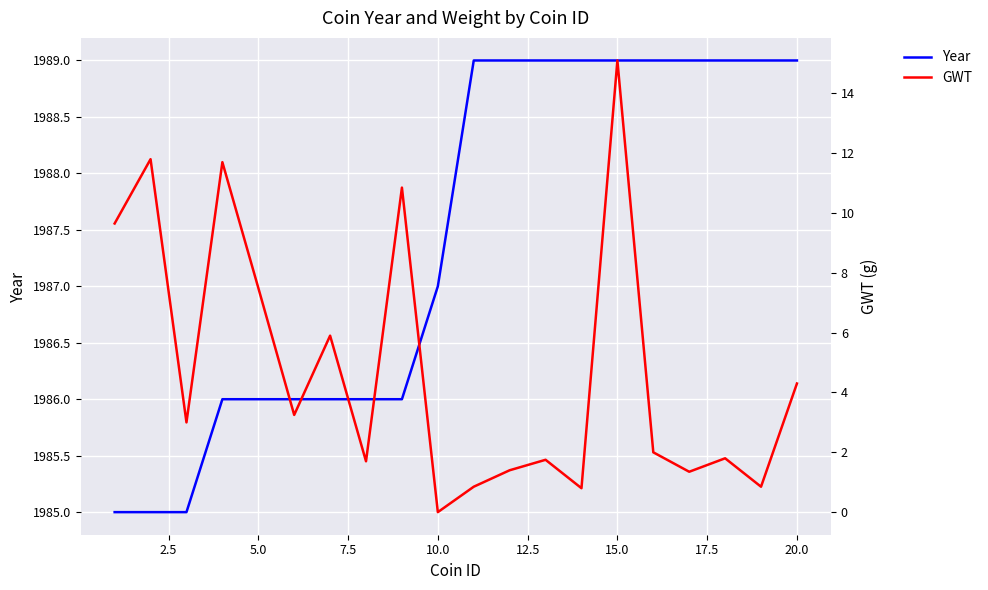

What is the highest value of the GWT series?

15.1